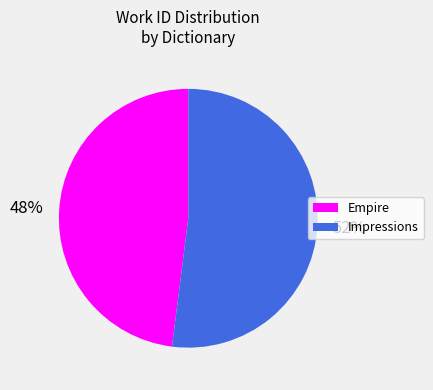

To the nearest percent, what percentage of the pie is Empire?

48%